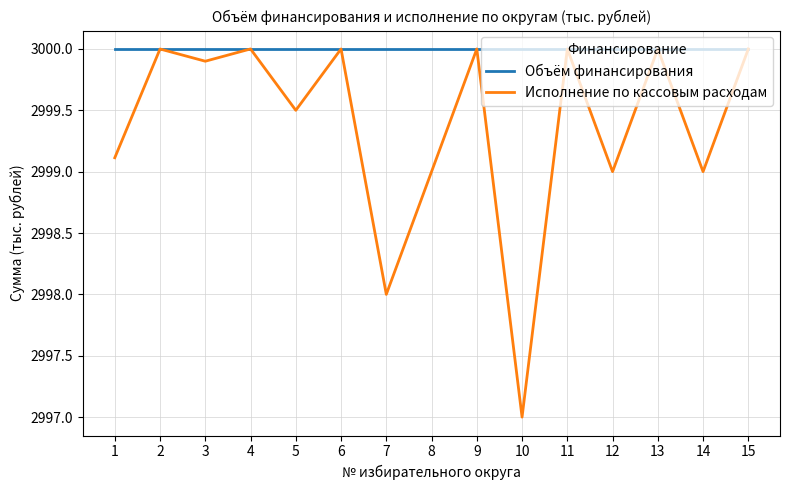

At which category does Исполнение по кассовым расходам reach its first local peak?

2